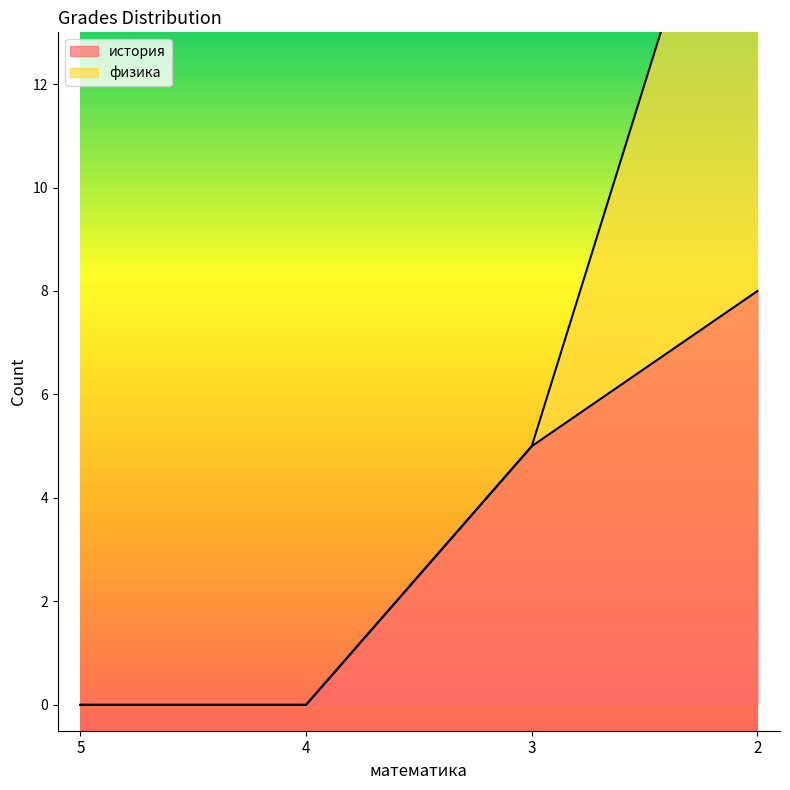

What is the difference between the maximum and minimum values?

8